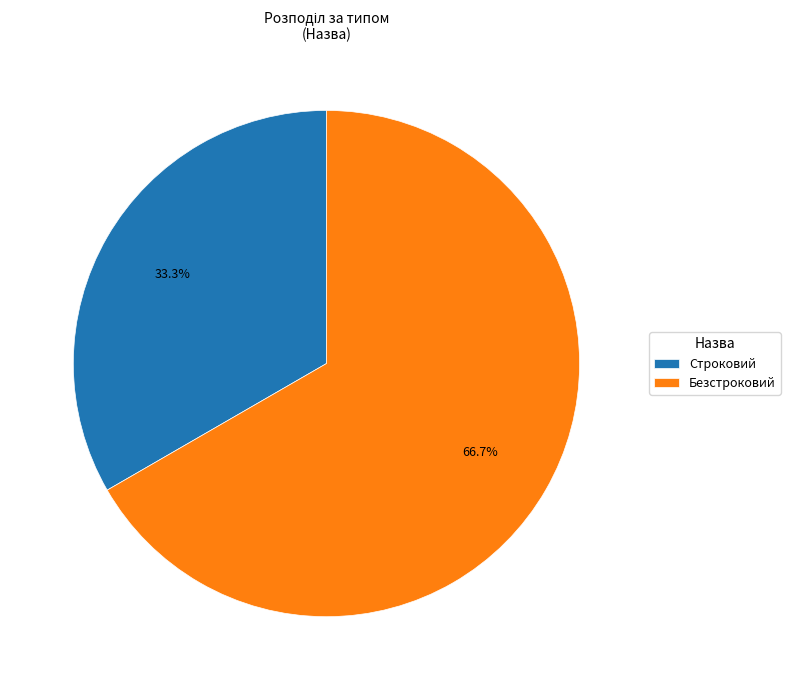

Does any single category account for the majority?

Yes